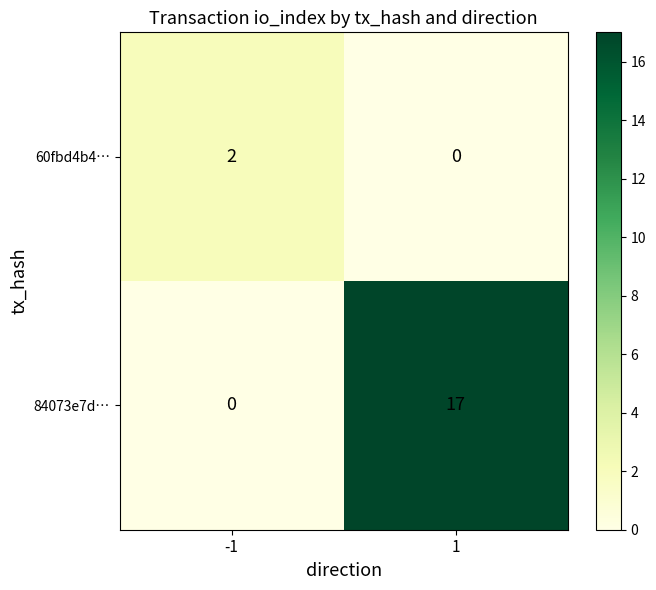

Is it true that 60fbd4b4… equals 2 at -1?

True